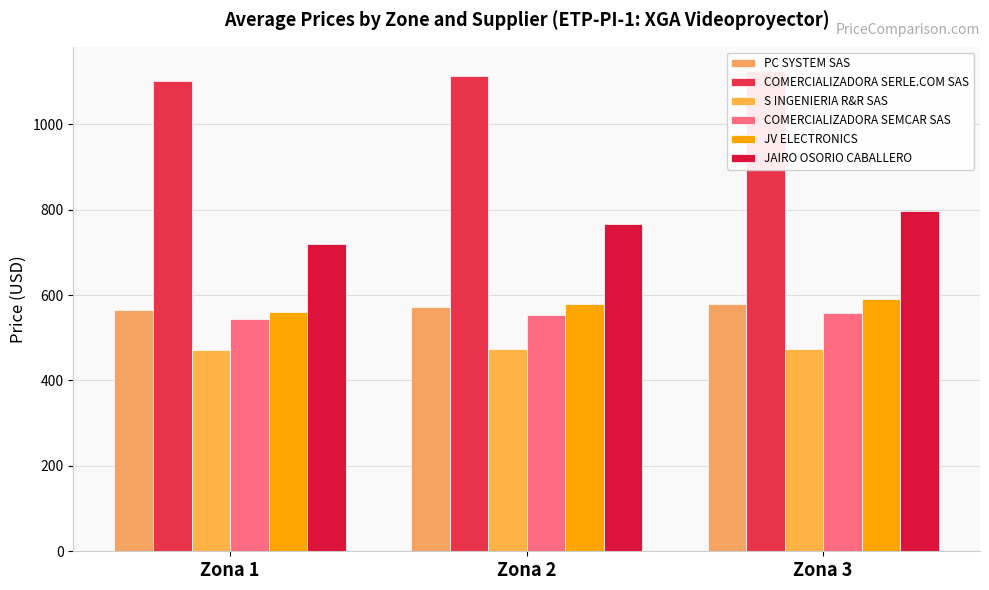

True or false: S INGENIERIA R&R SAS has a value of 474 at Zona 3.

True